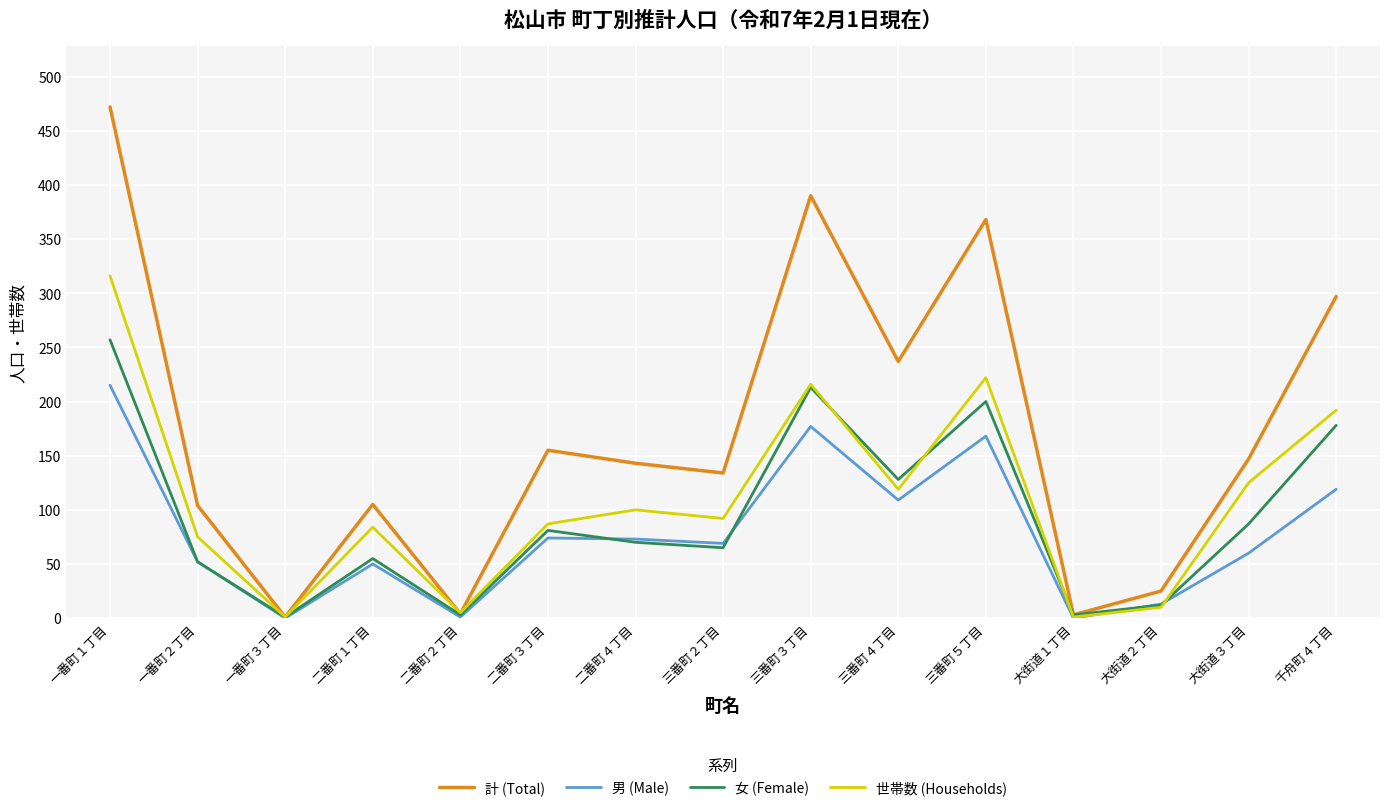

List the series in order of their overall mean, lowest first.

男 (Male), 女 (Female), 世帯数 (Households), 計 (Total)